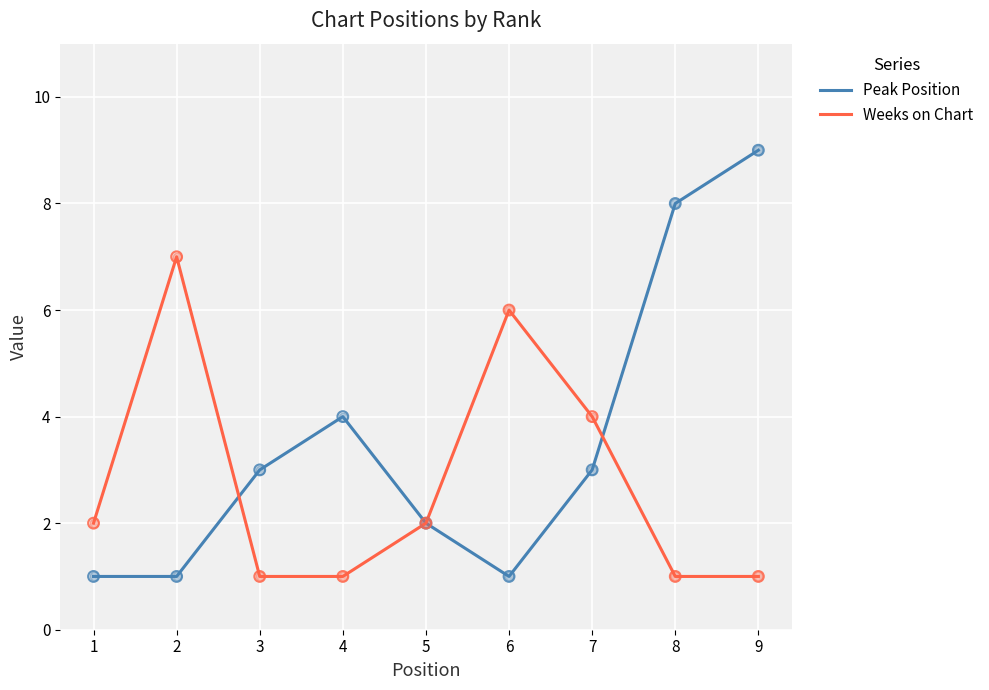

Which series has the widest spread of values?

Peak Position